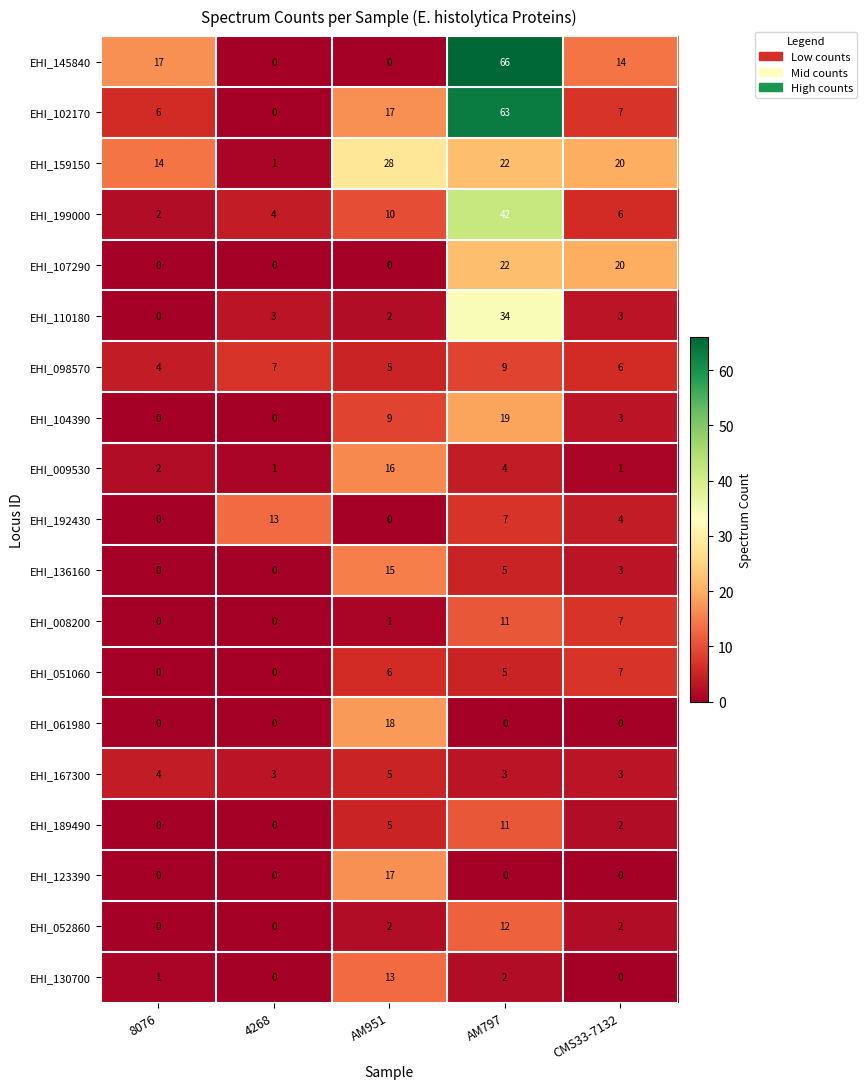

The value of EHI_051060 at 8076 is 2. True or false?

False